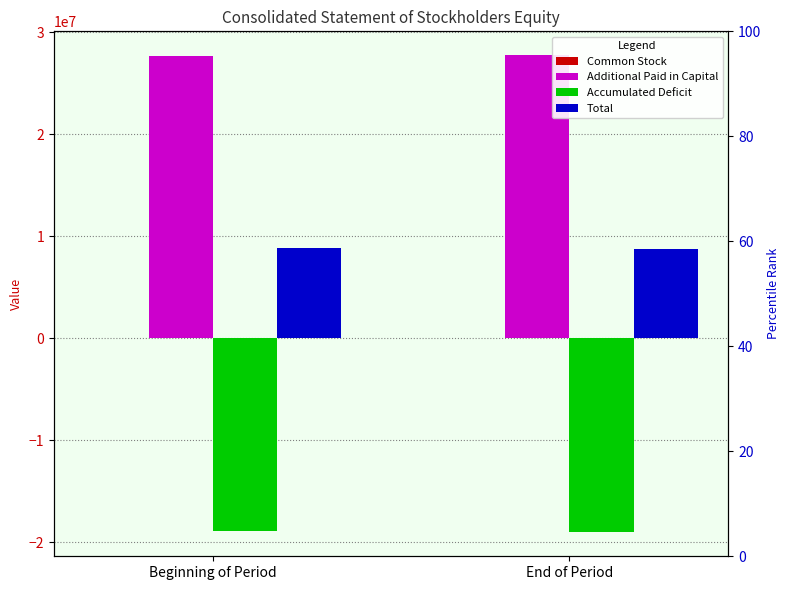

Reading left to right, transcribe all the data shown in this chart.

Common Stock: 24453	24453
Additional Paid in Capital: 27682061	27727578
Accumulated Deficit: -18888010	-19041166
Total: 8818504	8710865